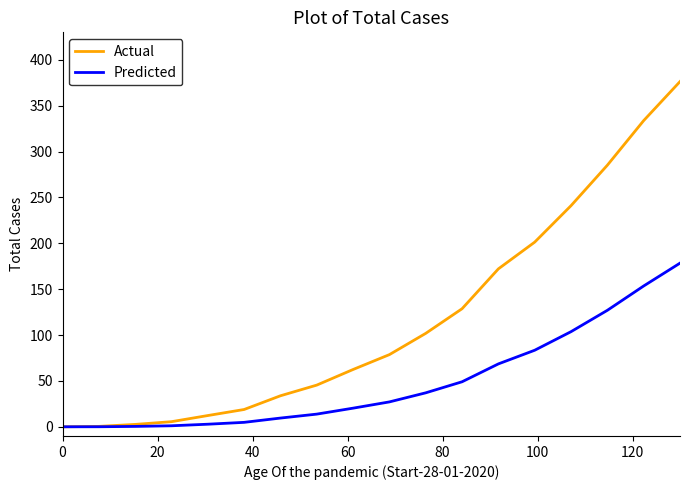

How many series are shown in this chart?

2